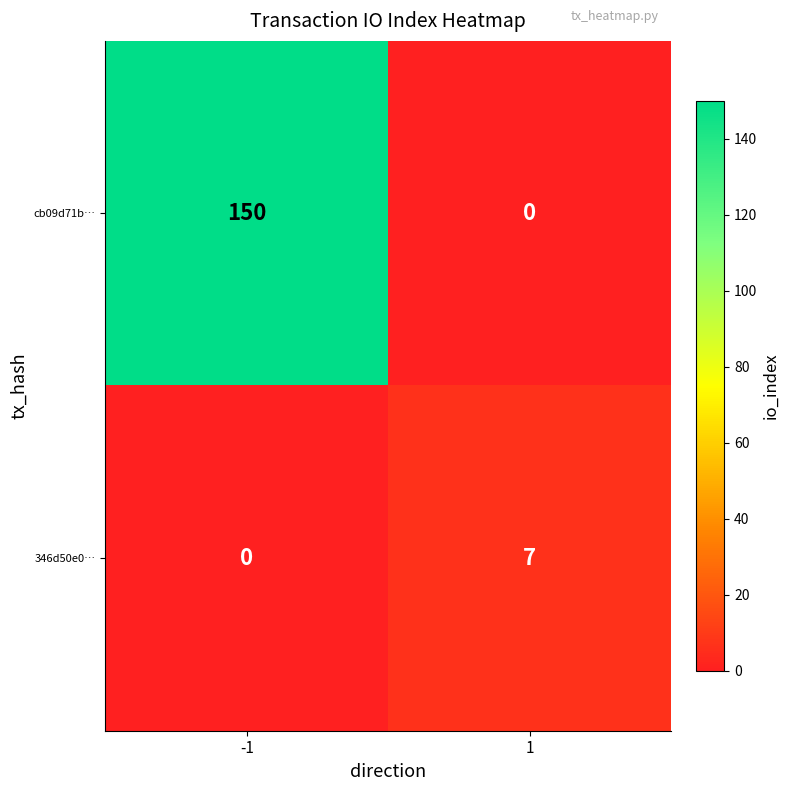

What is the average value of the cb09d71b… series?

75